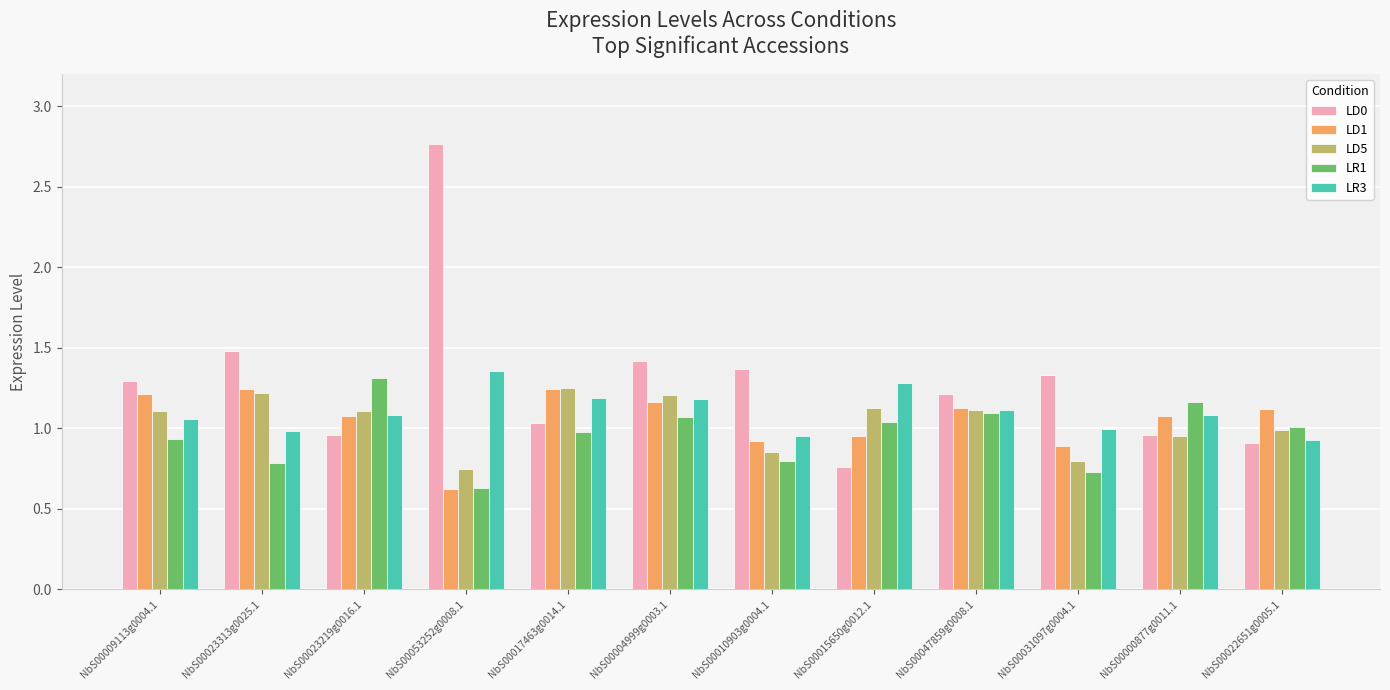

What is the difference between the maximum and minimum values in the LD1 series?

0.6